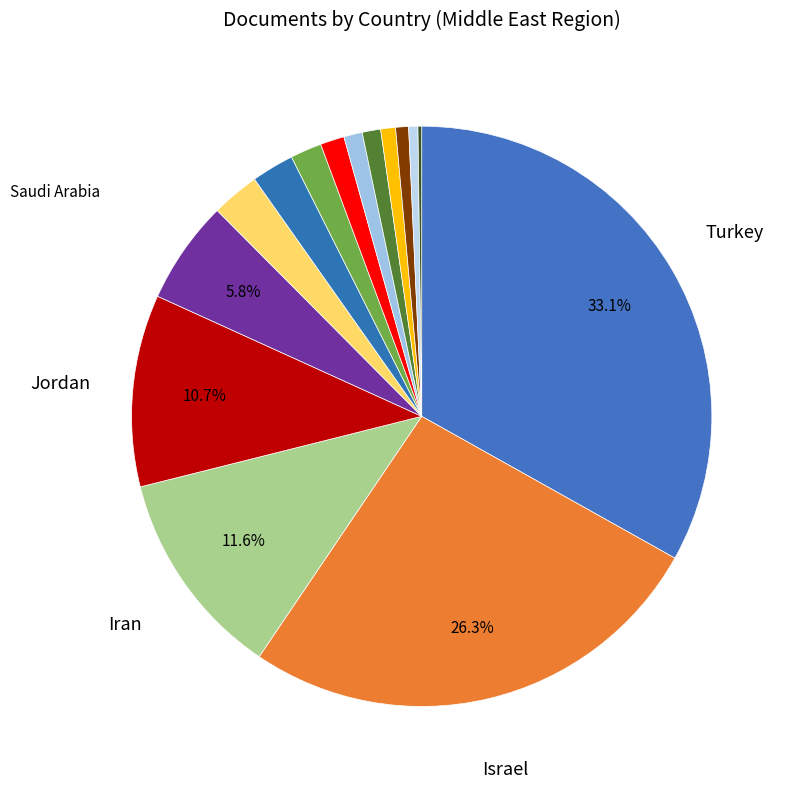

To the nearest percent, what is the average slice percentage?

7%